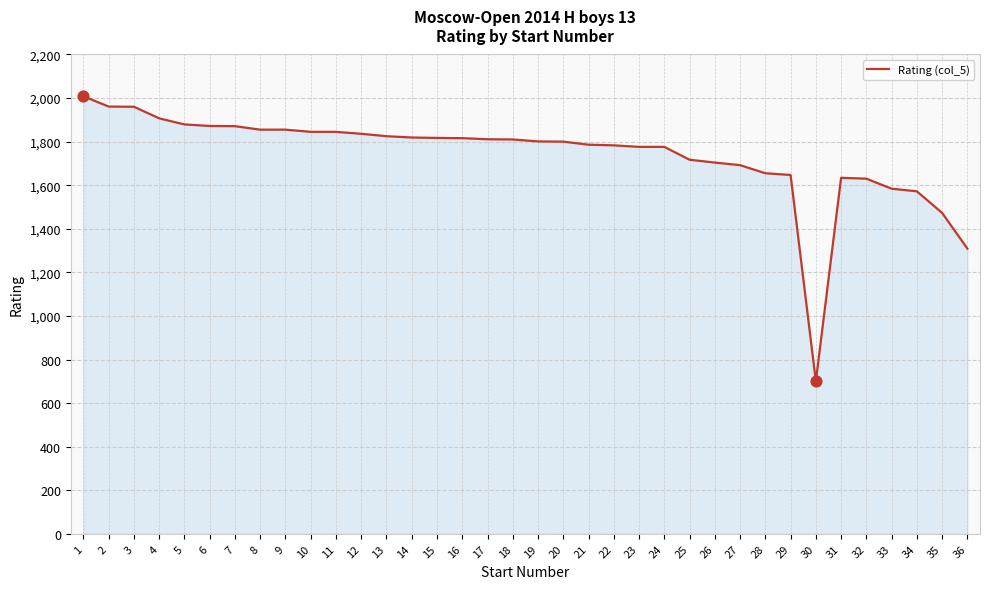

What is the change in value from 6 to 16?

-56